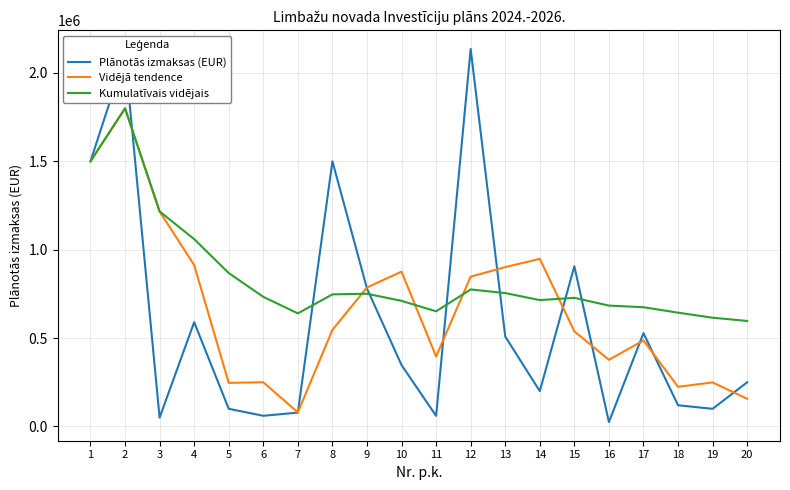

Is the value of Kumulatīvais vidējais at 16 greater than the value of Vidējā tendence at 14?

No